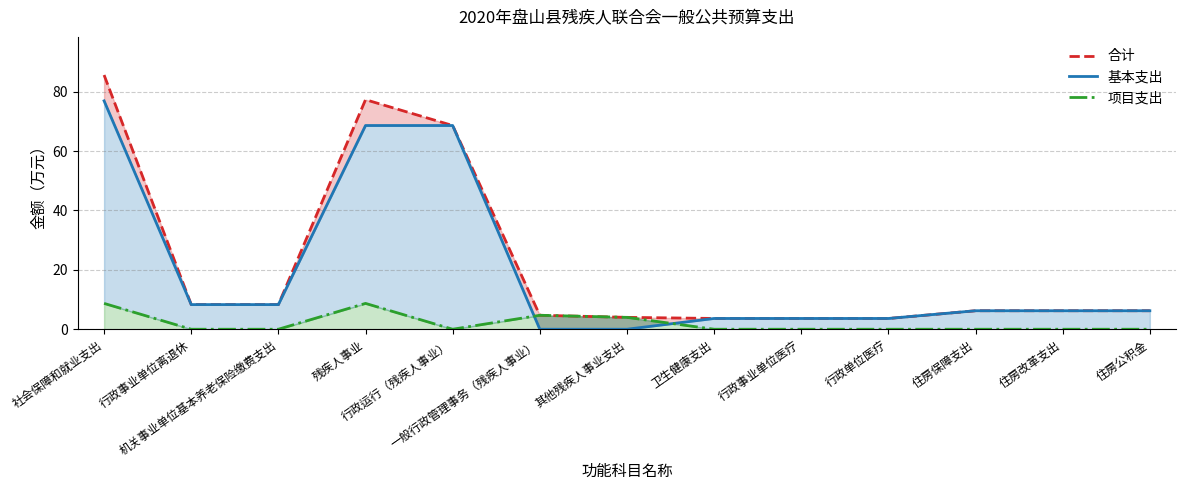

Where is 项目支出 nearest to the value 4?

其他残疾人事业支出